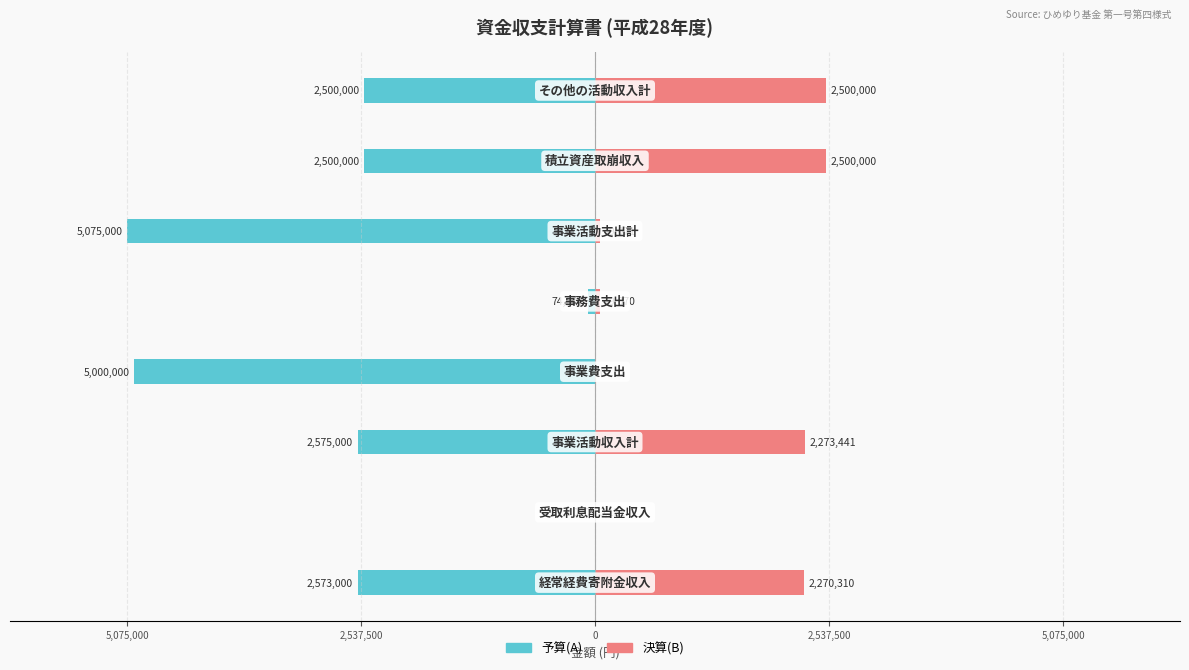

What is the value of the 予算(A) bar at the 2nd from the left?

-2000